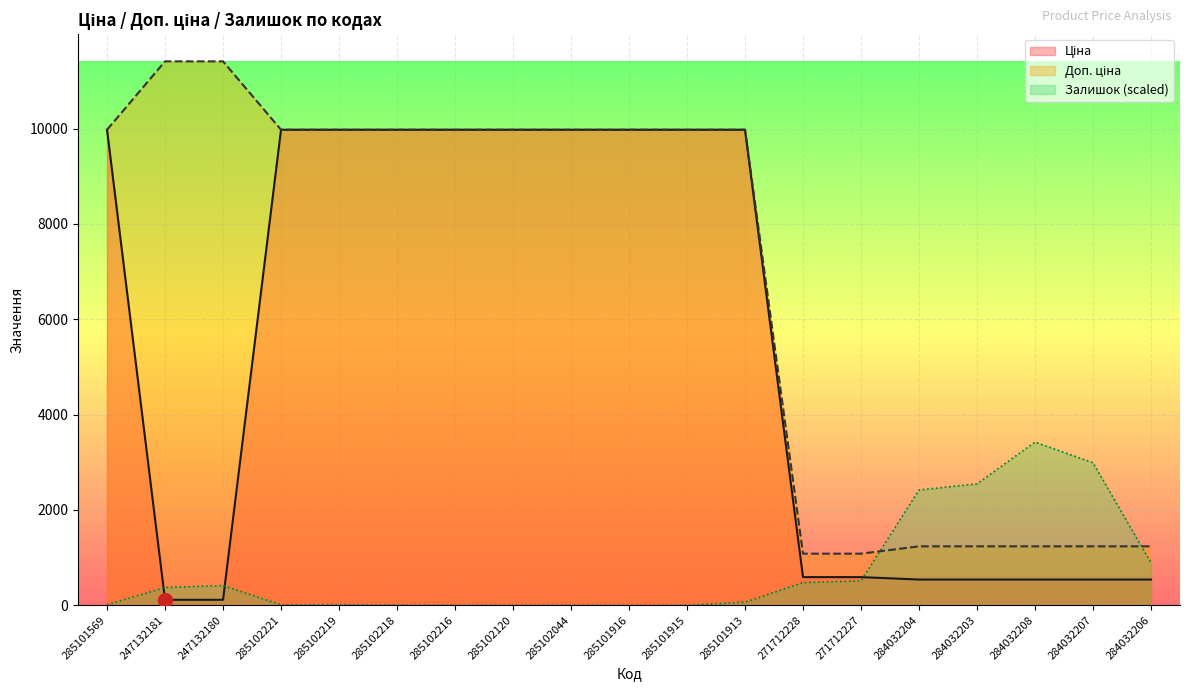

At which category does Залишок reach its first local peak?

247132180